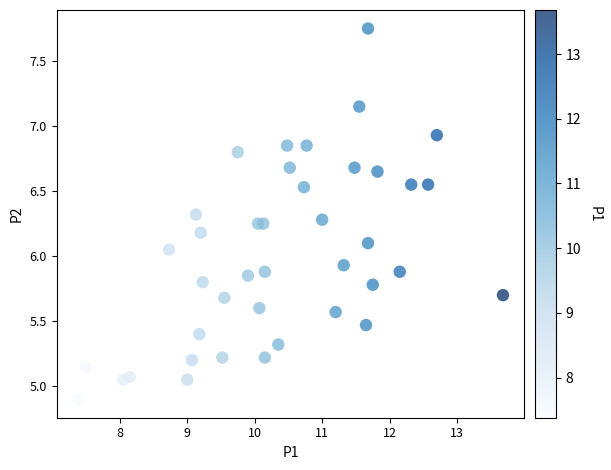

What is the range of X values (max minus min)?

6.3